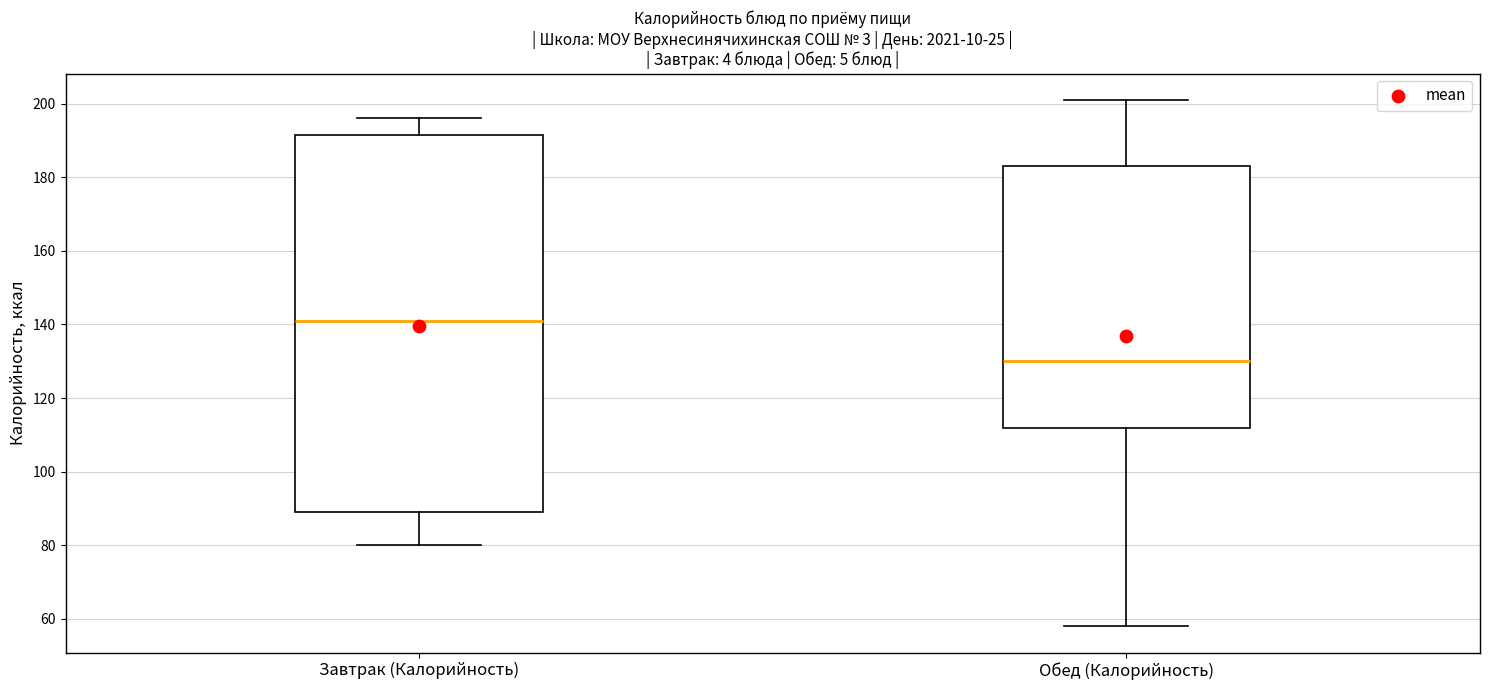

Where does the upper whisker of the box for Обед (Калорийность) end on the y-axis? The values are not printed on the chart, so give them approximately, as read against the axis.

202